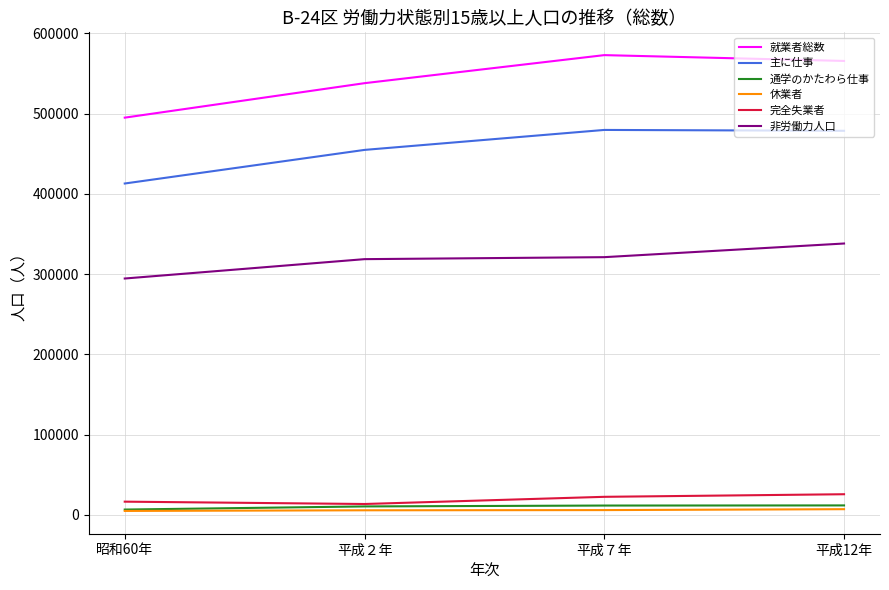

What is the difference between the 通学のかたわら仕事 values at 平成７年 and 平成12年?

166